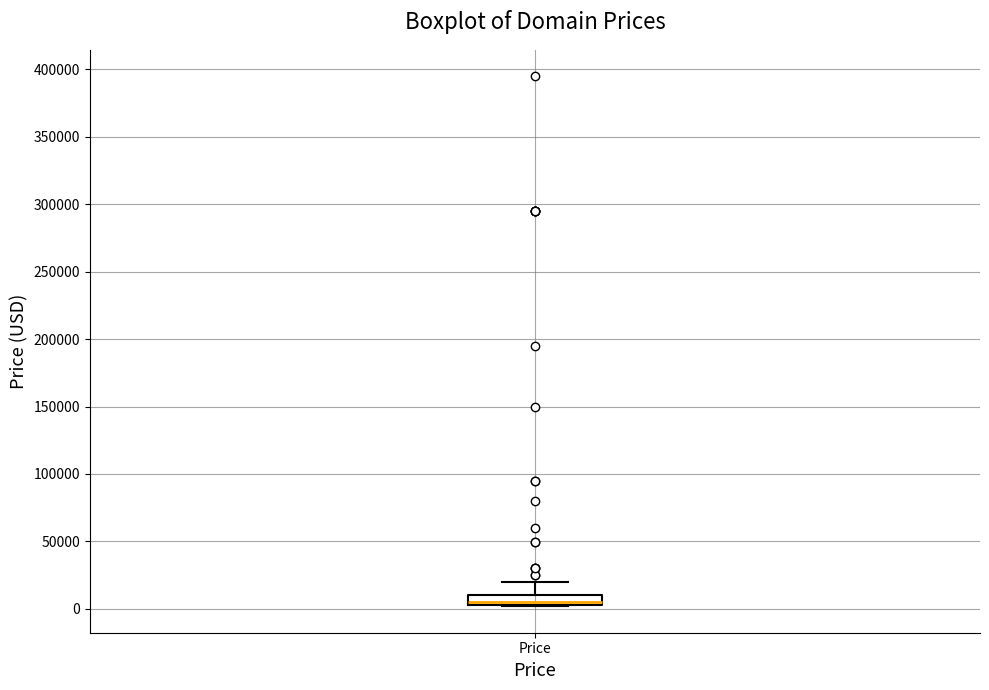

Where is the lower edge of the box for Price on the y-axis? The values are not printed on the chart, so give them approximately, as read against the axis.

5000